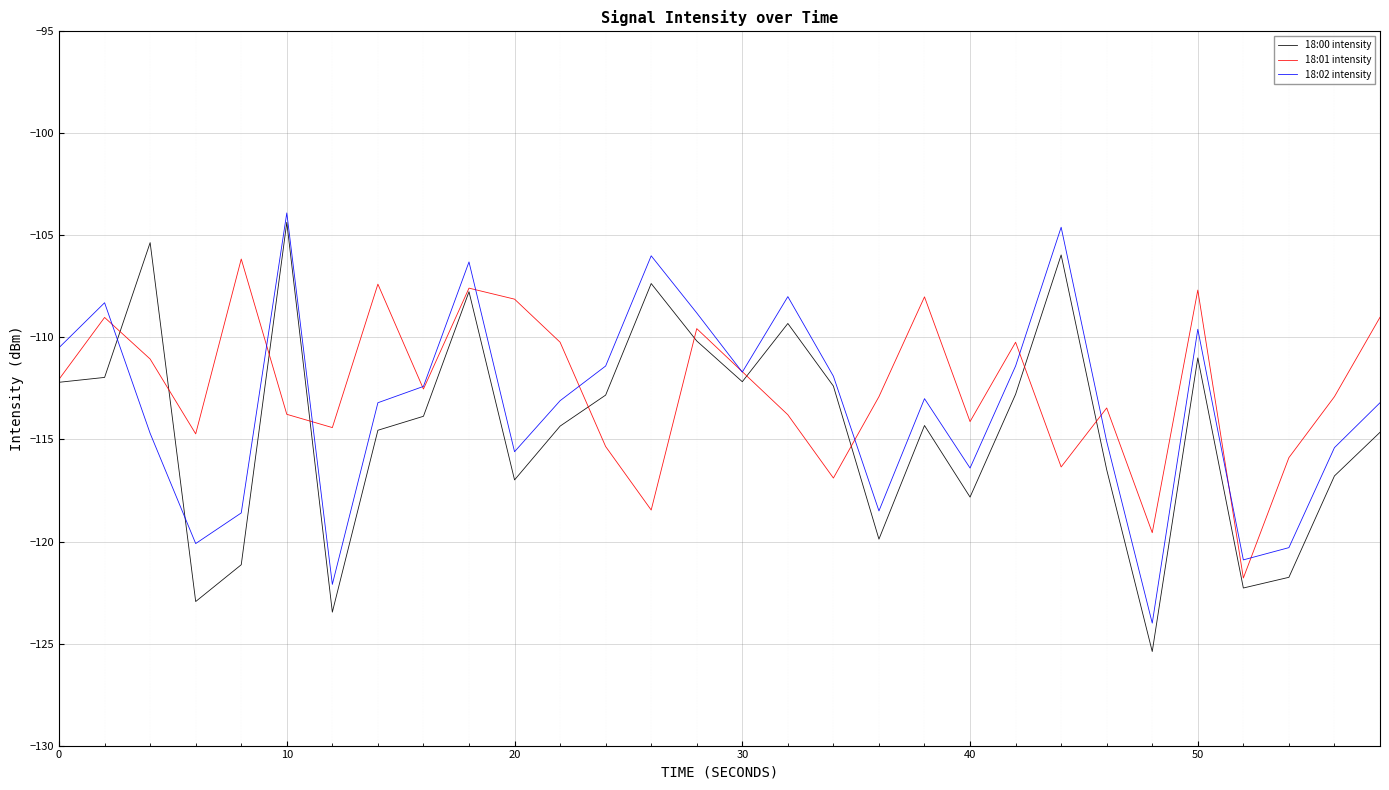

What is the maximum value shown in the chart?

-103.9